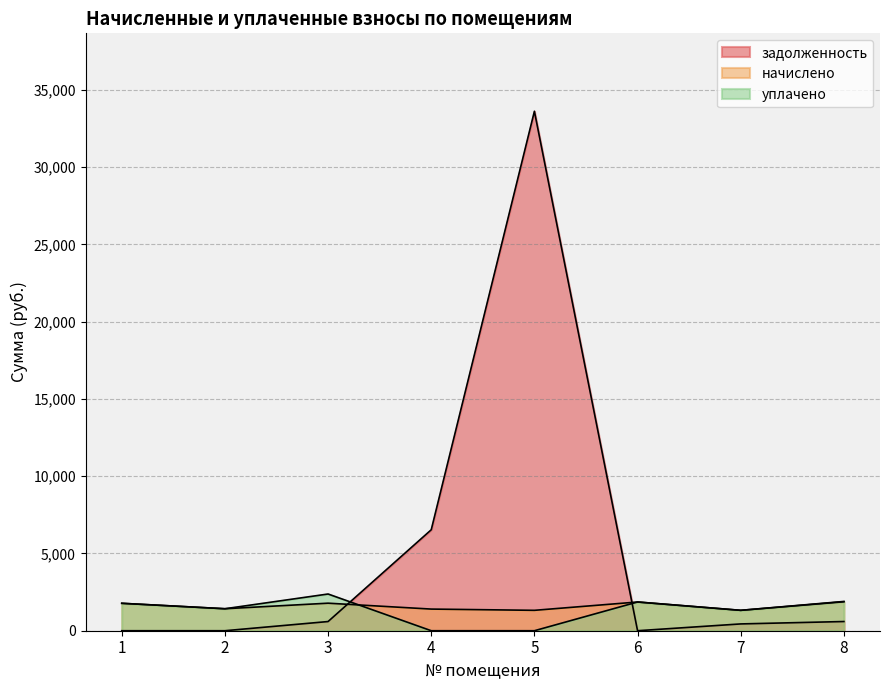

Does the chart display data point markers on the line(s)?

No